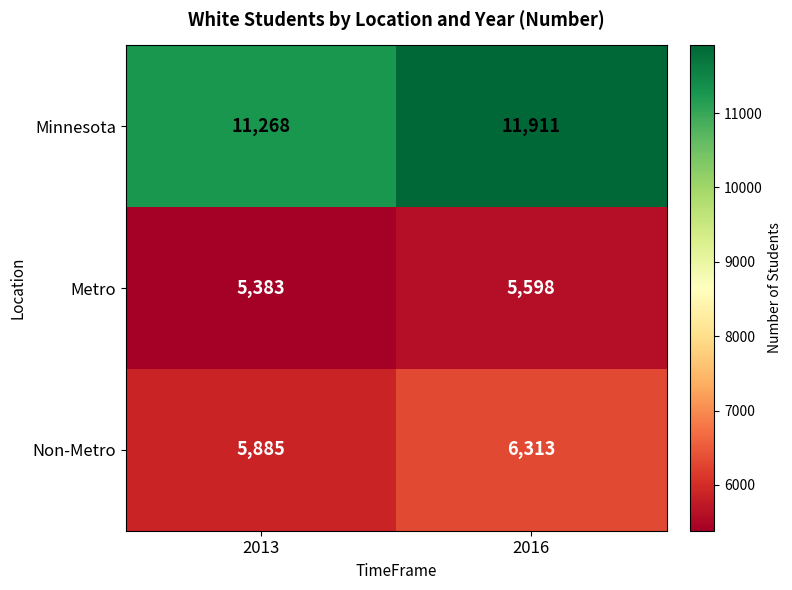

The value of Minnesota at 2013 is 11268. True or false?

True